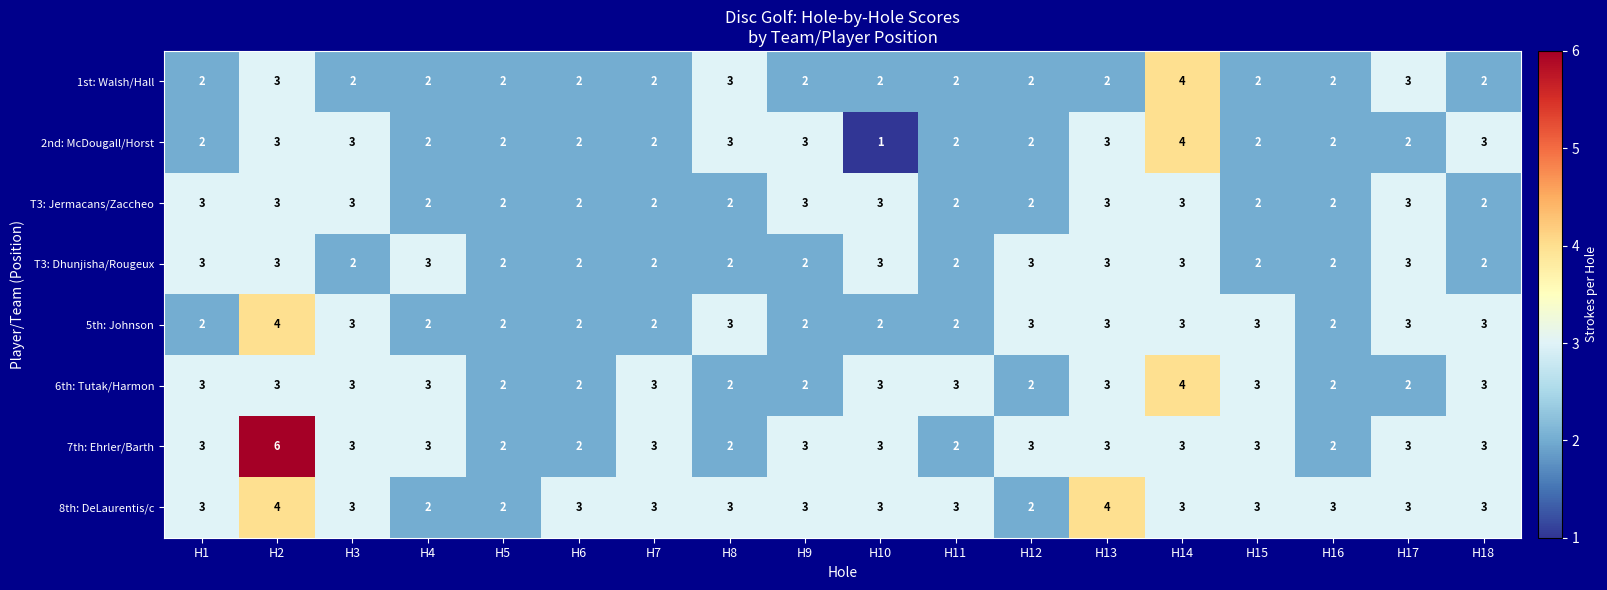

What is the total value across all series at H18?

21